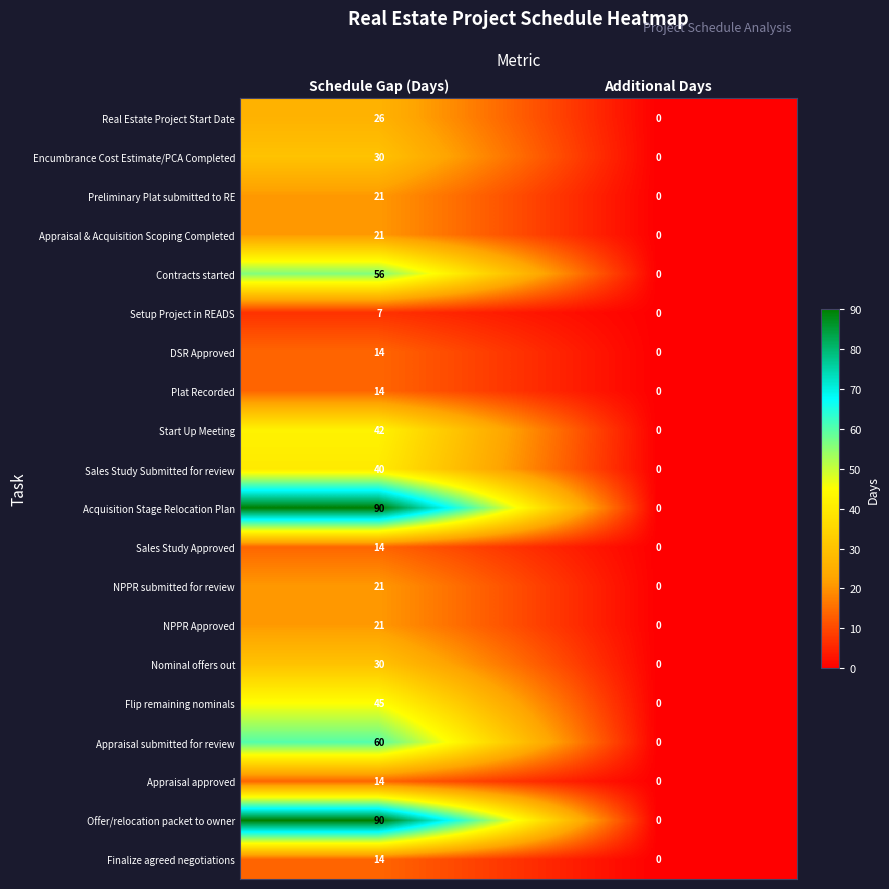

How many positive values does the Acquisition Stage Relocation Plan series have?

1